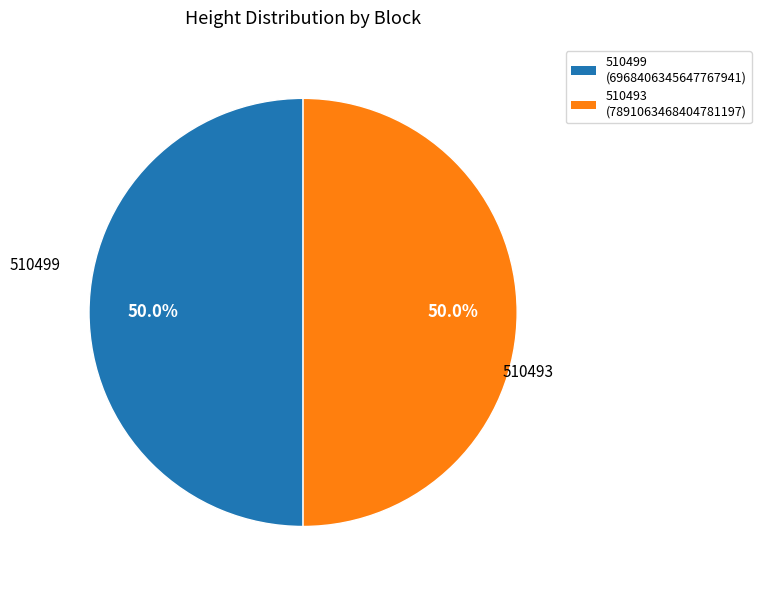

To the nearest percent, what is the average slice percentage?

50%